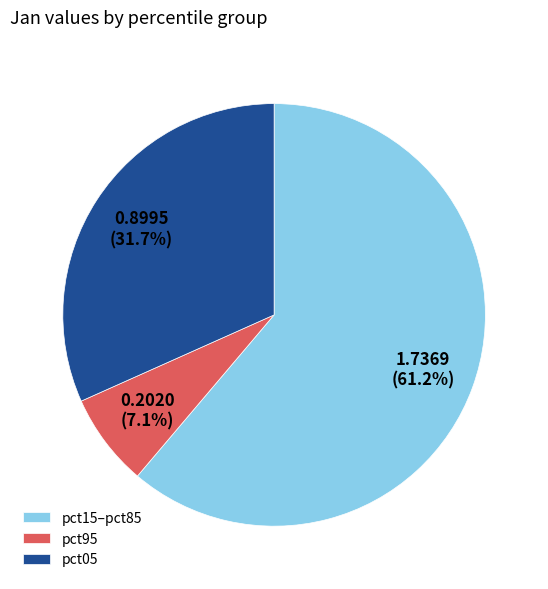

What is the smallest slice in the pie chart?

pct95